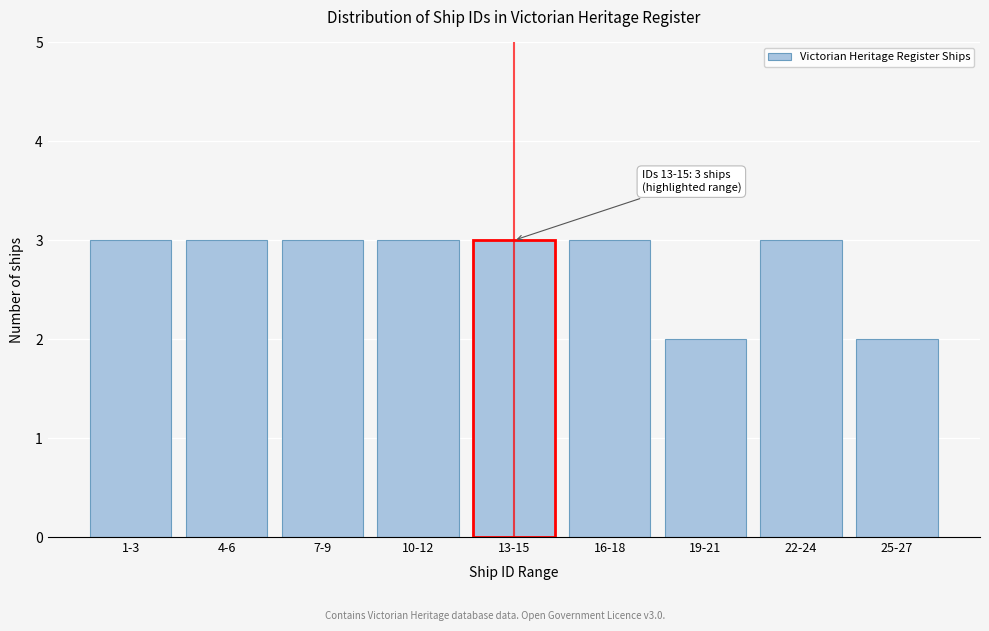

Reading left to right, transcribe all the data shown in this chart.

3	3	3	3	3	3	2	3	2